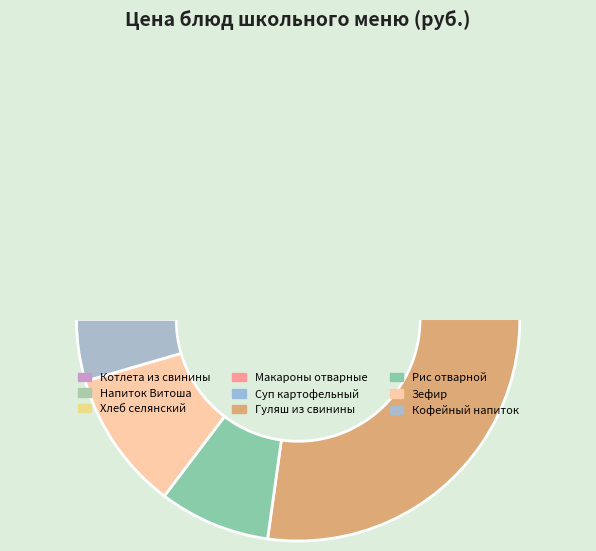

What is the total percentage of Напиток Витоша and Гуляш из свинины?

41.0%